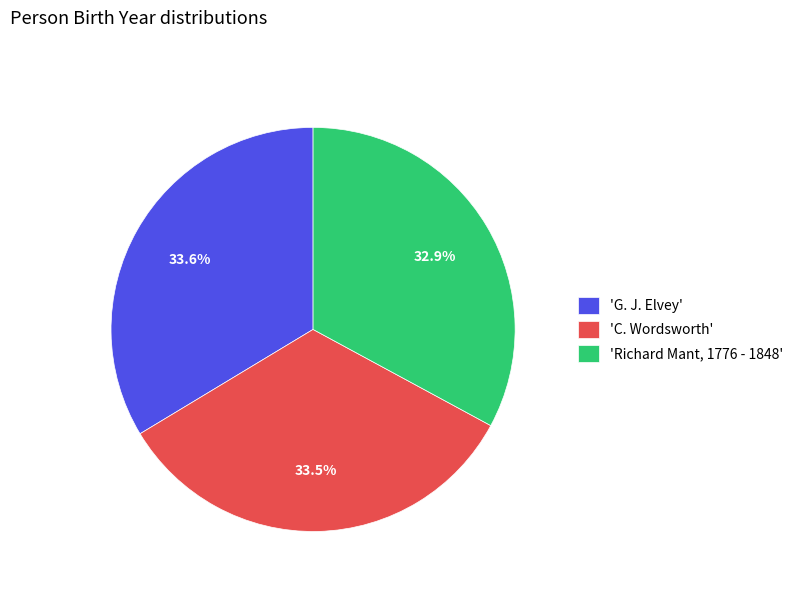

What is the total percentage of 'C. Wordsworth' and 'Richard Mant, 1776 - 1848'?

66.4%